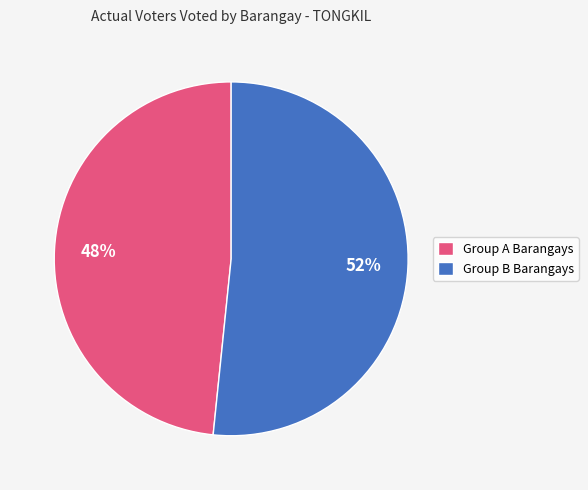

Is the sum of Group A Barangays and Group B Barangays greater than half?

Yes